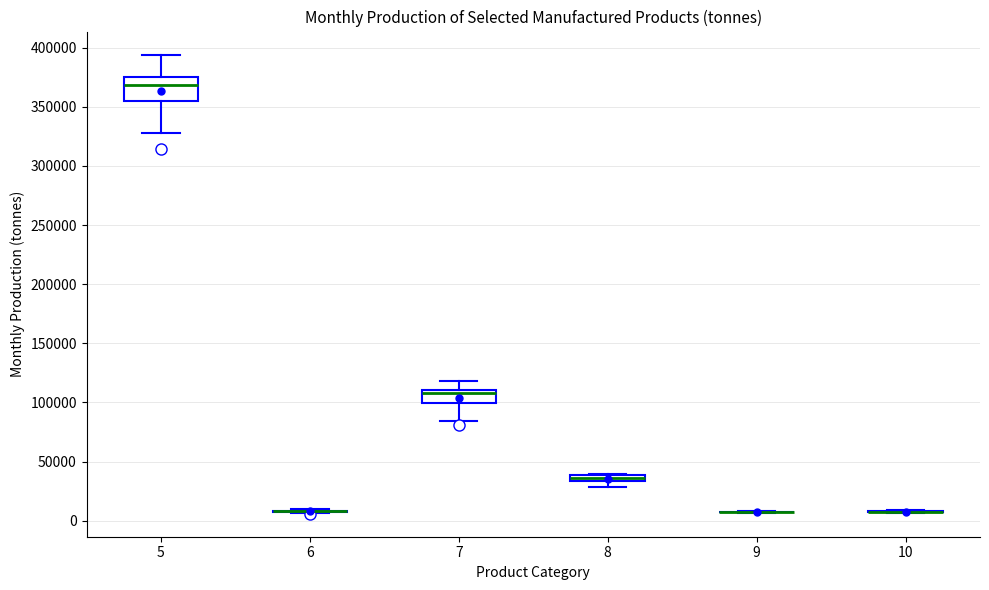

Which box is the tallest, from its lower edge to its upper edge?

5